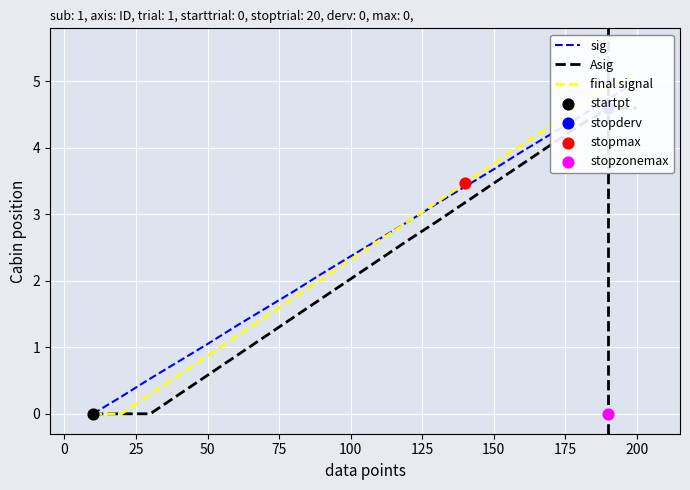

Is the value of Asig at 0 greater than the value of sig at −25?

No